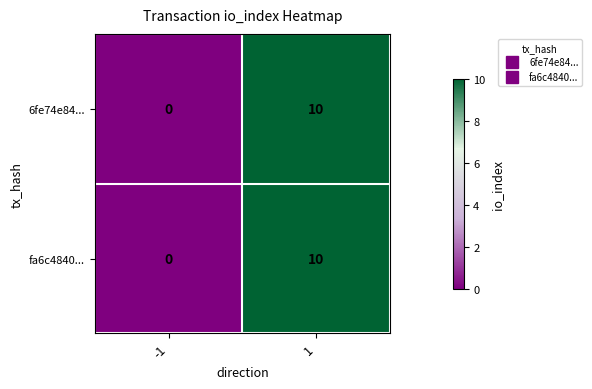

What is the highest value of the fa6c4840... series?

10